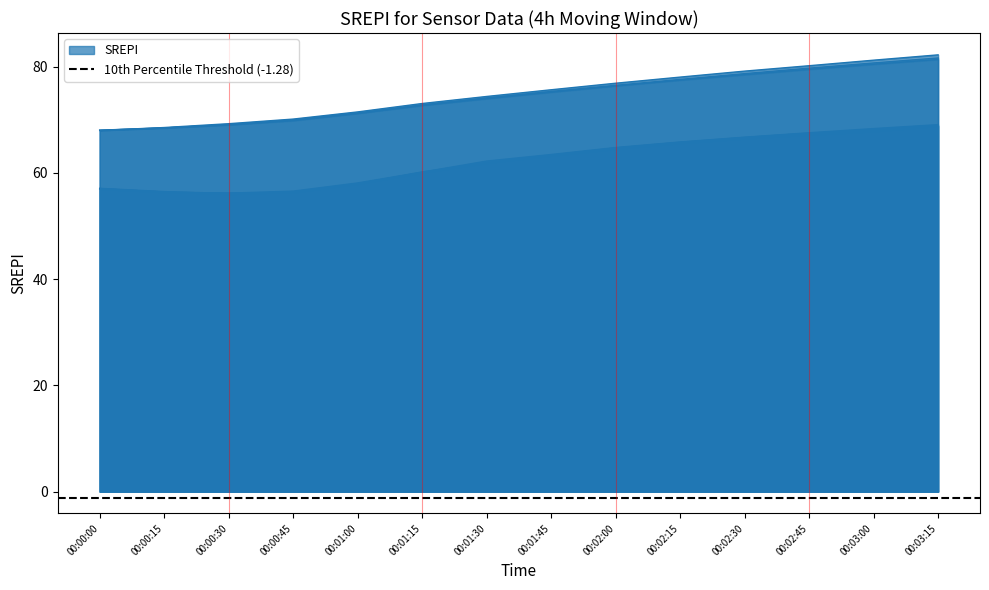

What is the difference between the maximum and minimum values in the C10_group2 series?

12.8